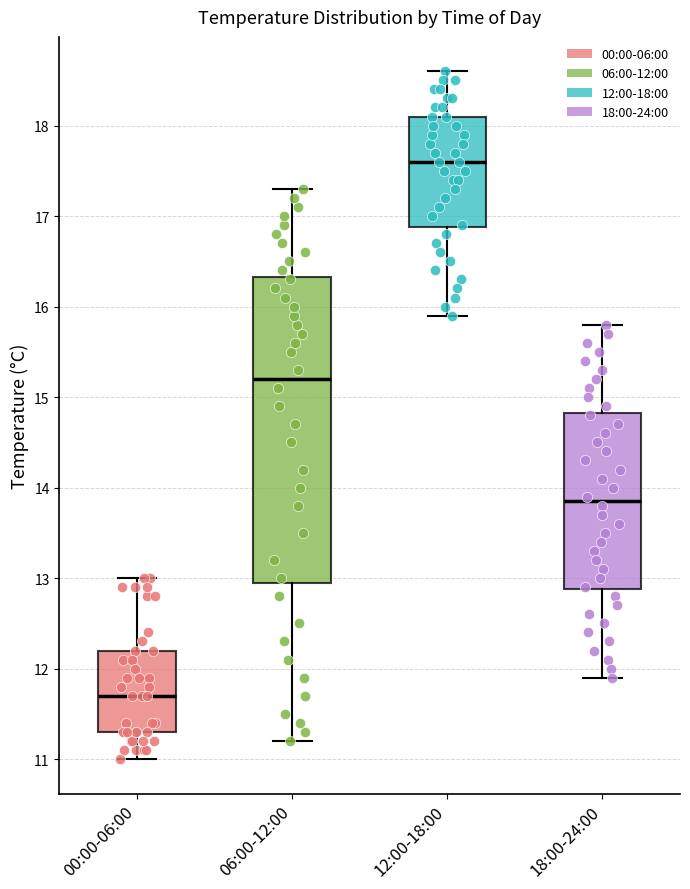

Reading left to right, transcribe this box plot: for each box, give where its median line is, the range the box spans, and where its two whiskers end, as read against the y-axis. The values are not printed on the chart, so give them approximately, as read against the axis.

00:00-06:00: median 11.7, box 11.3 to 12.2, whiskers 11.0 to 13.0
06:00-12:00: median 15.2, box 13.0 to 16.3, whiskers 11.2 to 17.3
12:00-18:00: median 17.6, box 16.9 to 18.1, whiskers 15.9 to 18.6
18:00-24:00: median 13.9, box 12.9 to 14.8, whiskers 11.9 to 15.8